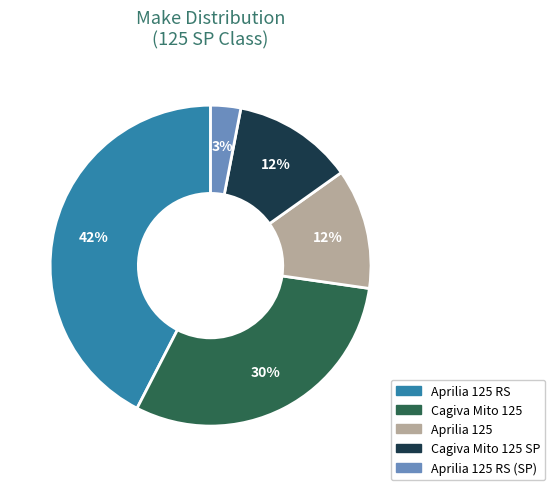

What percentage is the Cagiva Mito 125 SP slice, to the nearest percent?

12%